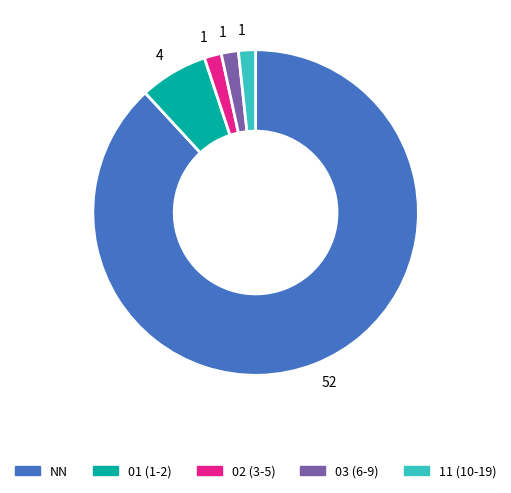

Is there any slice that represents more than half of the pie?

Yes